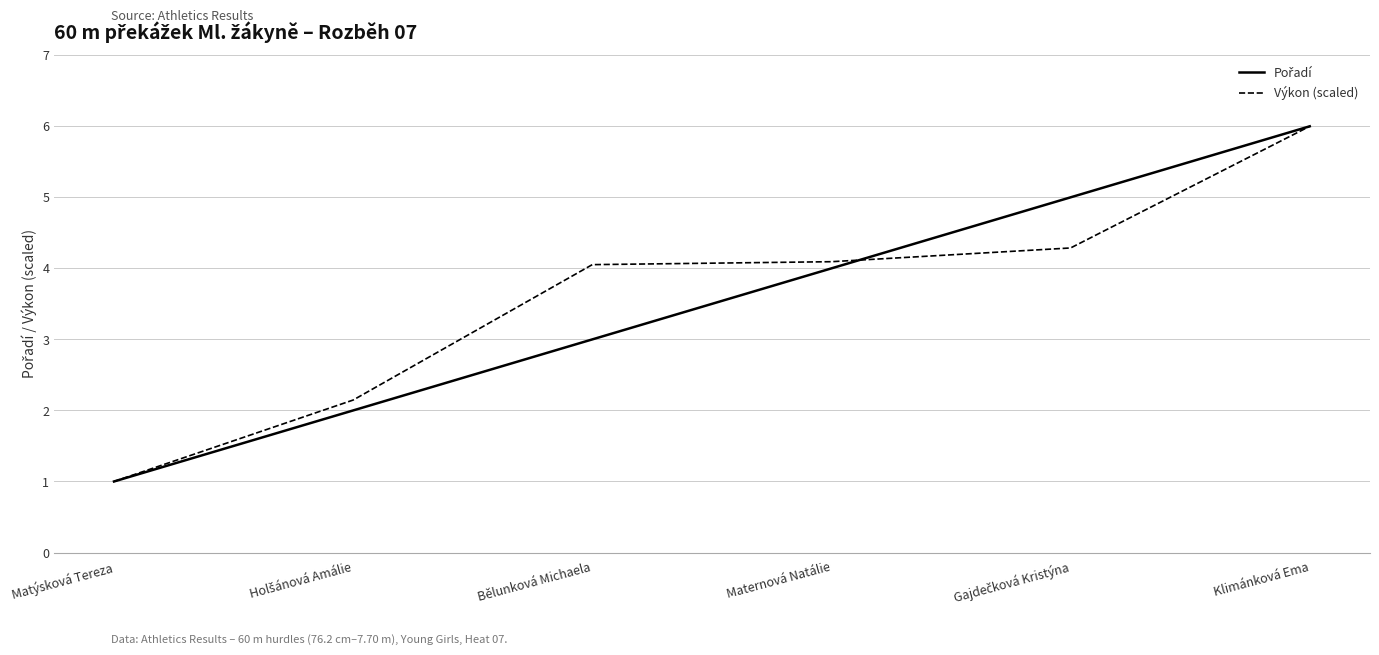

The value of Výkon (scaled) at Matýsková Tereza is 1.3. True or false?

False